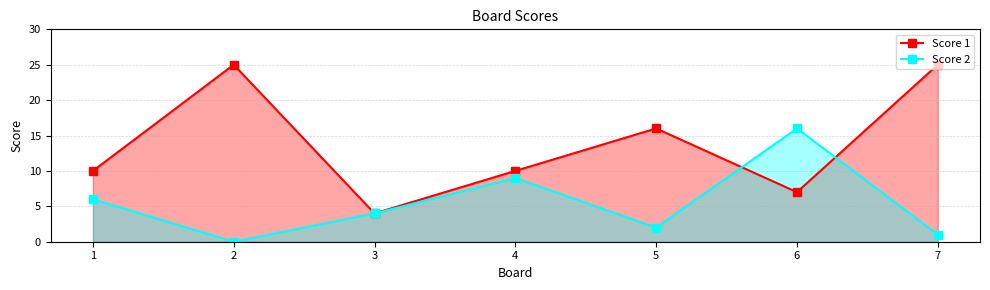

In Score 2, how many points are higher than both neighbors (excluding endpoints)?

2